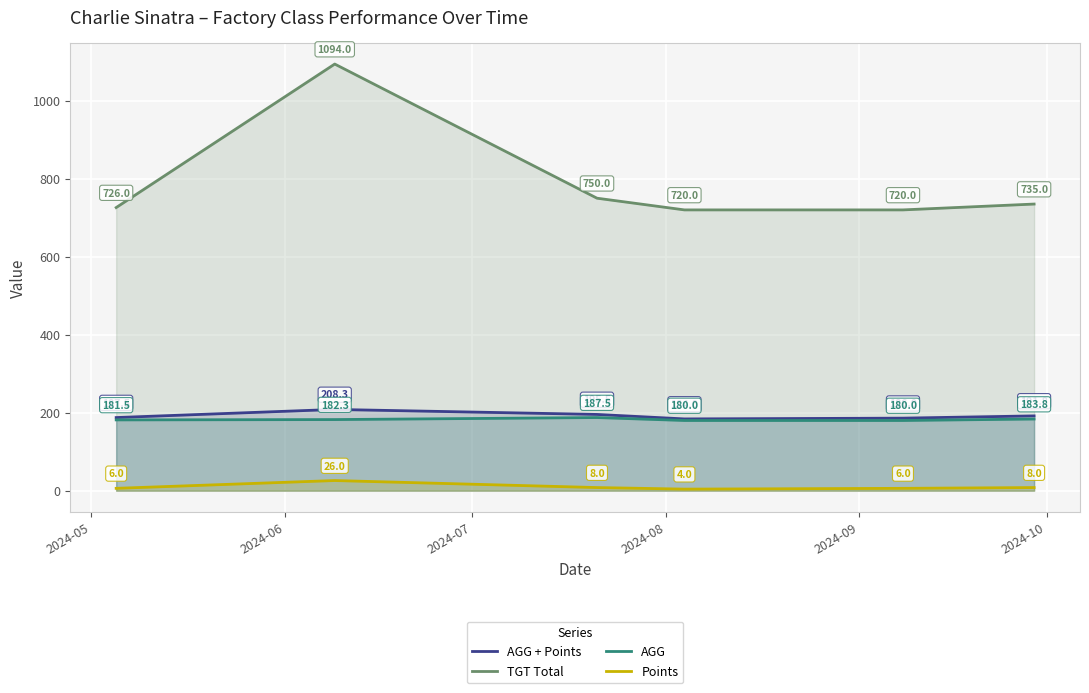

Which series has the largest range (max minus min)?

TGT Total